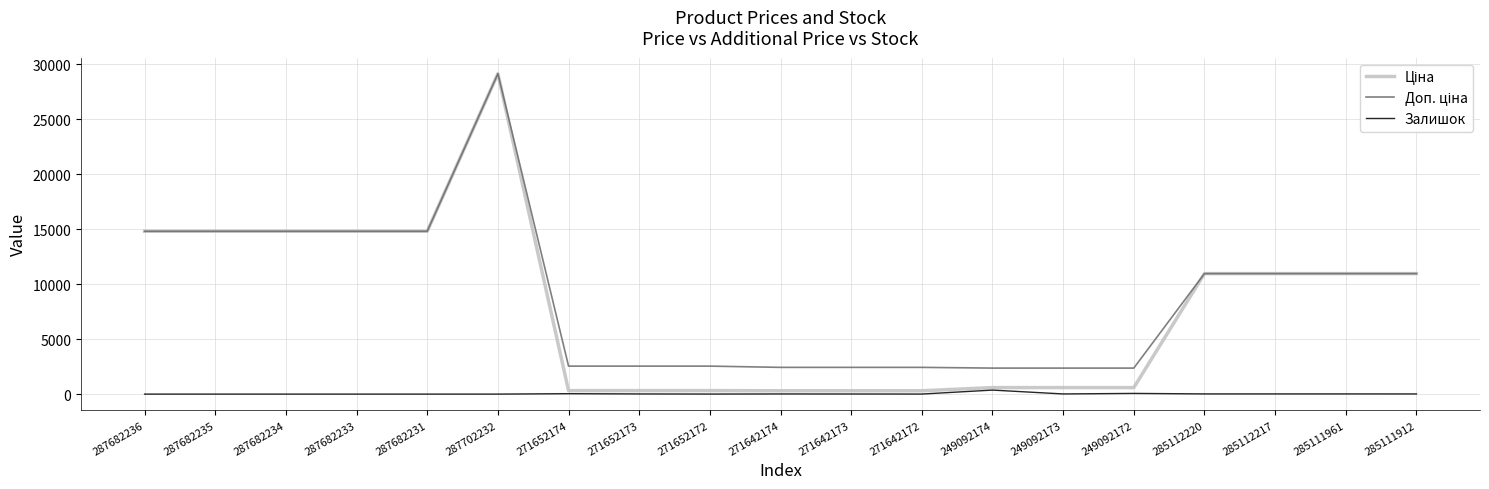

What is the difference between the highest and lowest values at 287682233?

14817.6